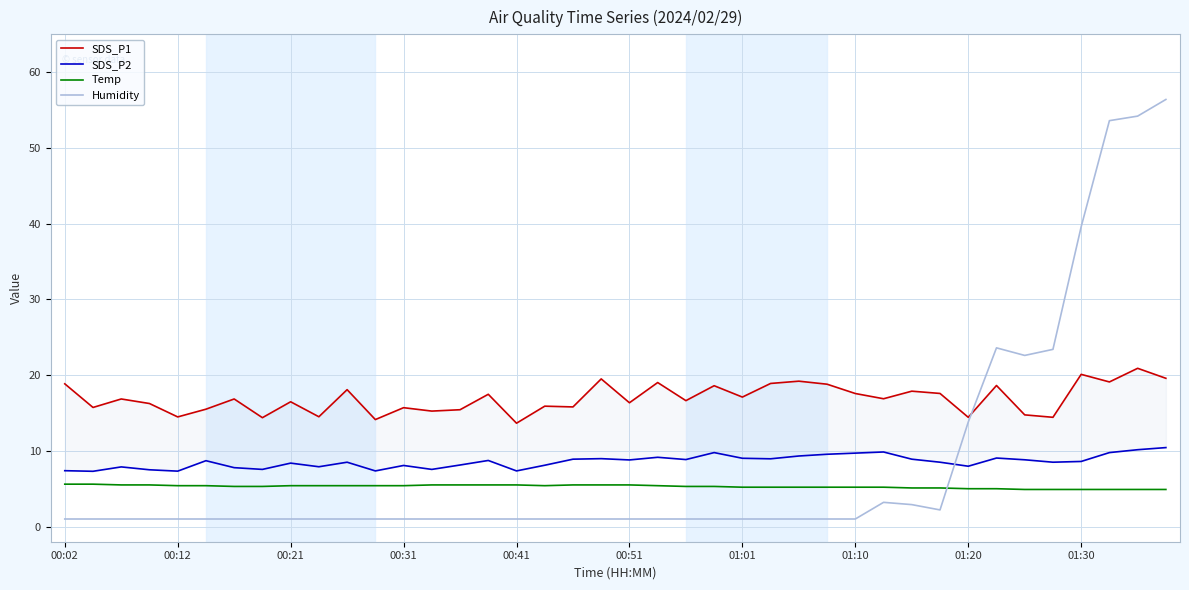

How many interior local peaks does the SDS_P1 series have?

15